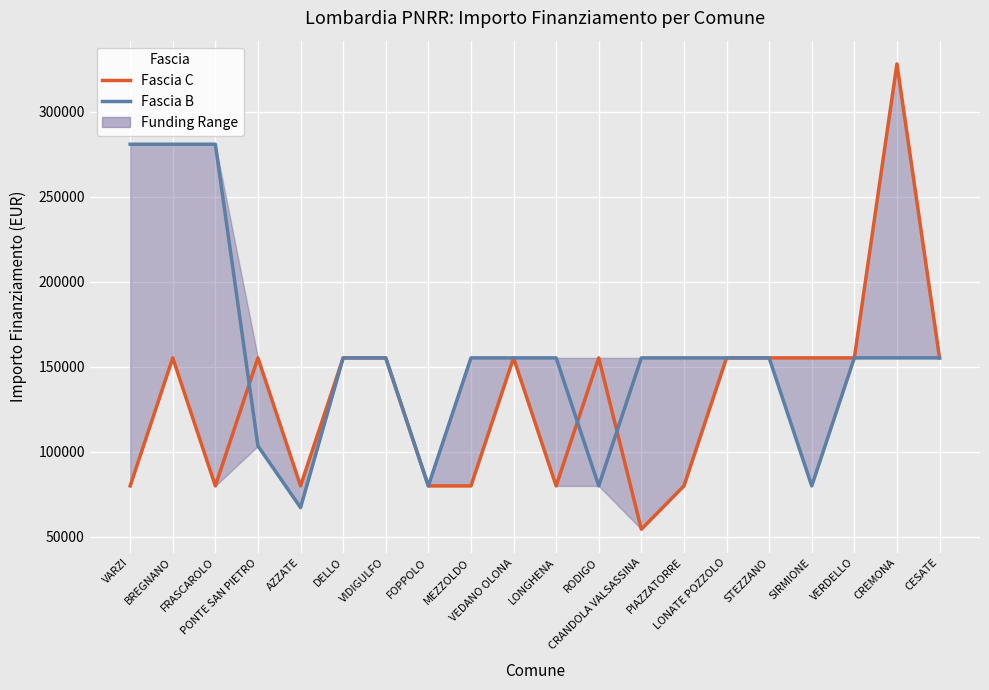

What is the total value across all series at CESATE?

310468